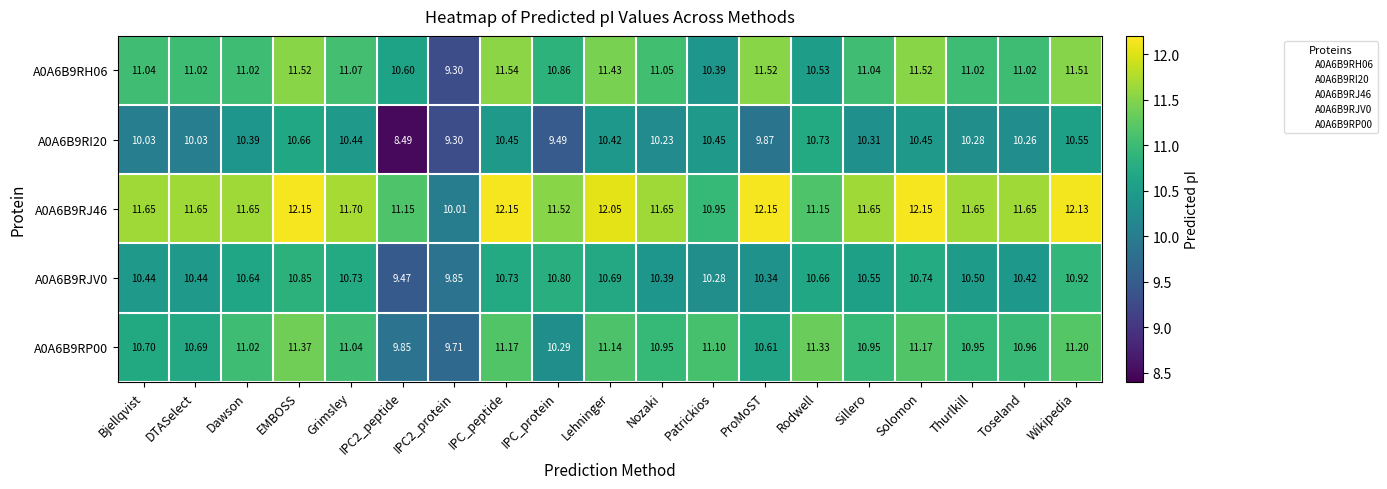

At which label does A0A6B9RP00 first exceed 10?

Bjellqvist